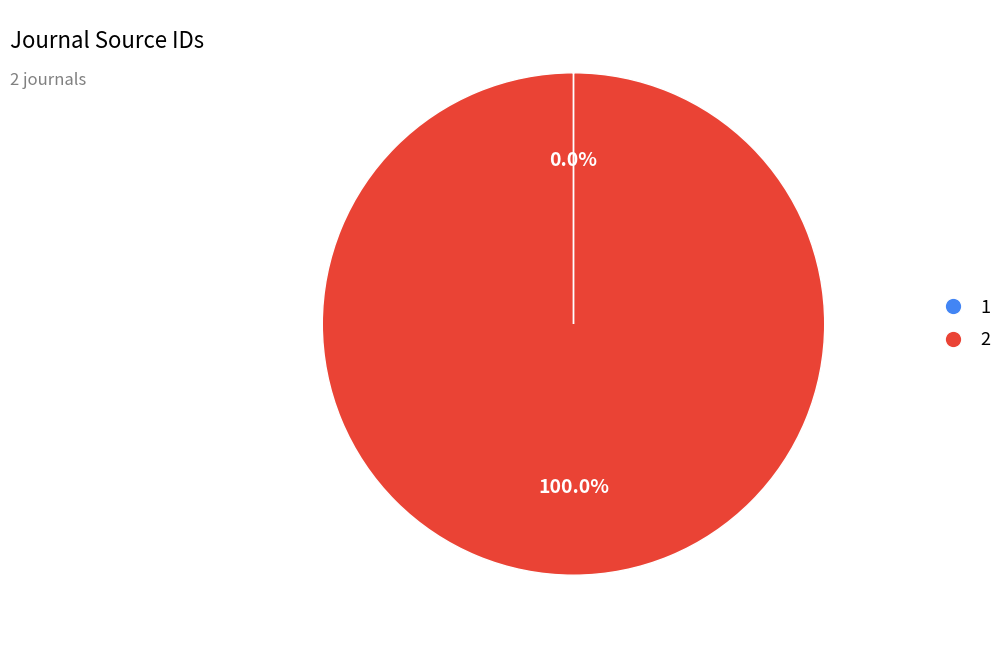

Is there any slice that represents more than half of the pie?

Yes